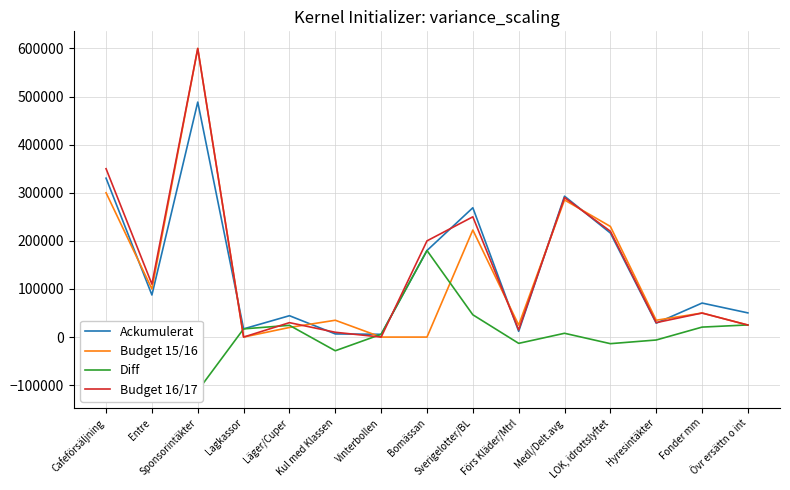

Which series has the largest total across all categories?

Budget 16/17